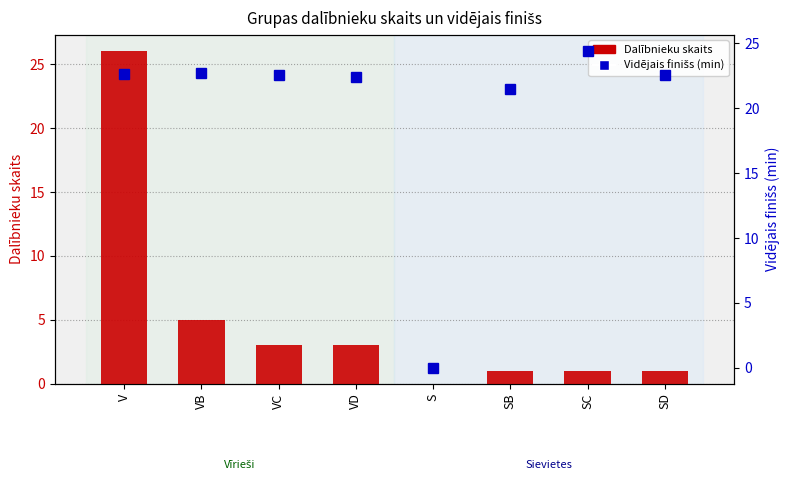

Where does the Vidējais finišs (min) series first go above 22?

V